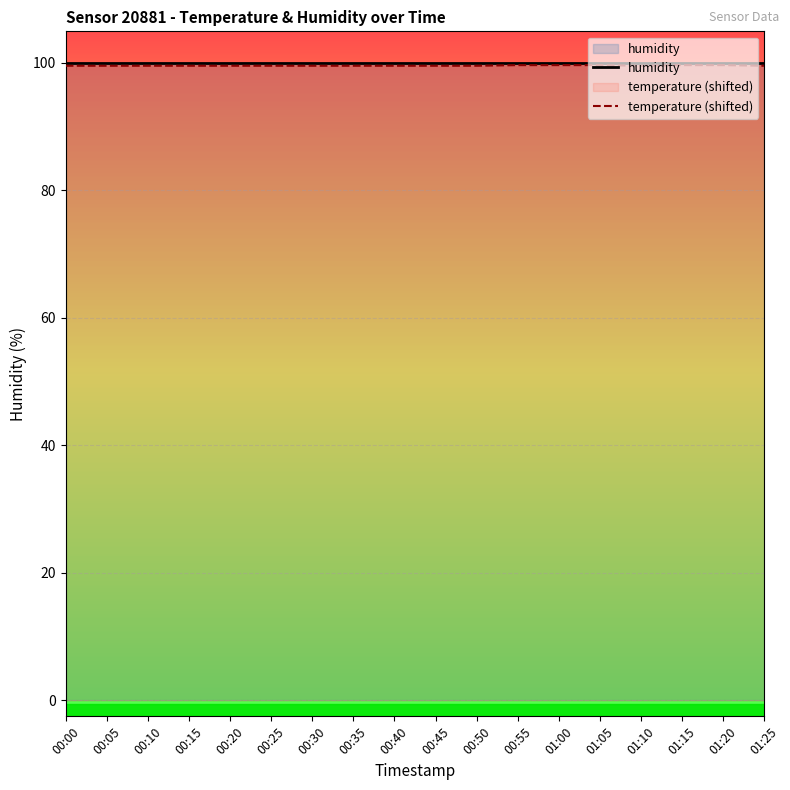

How many lines are shown in the chart?

2